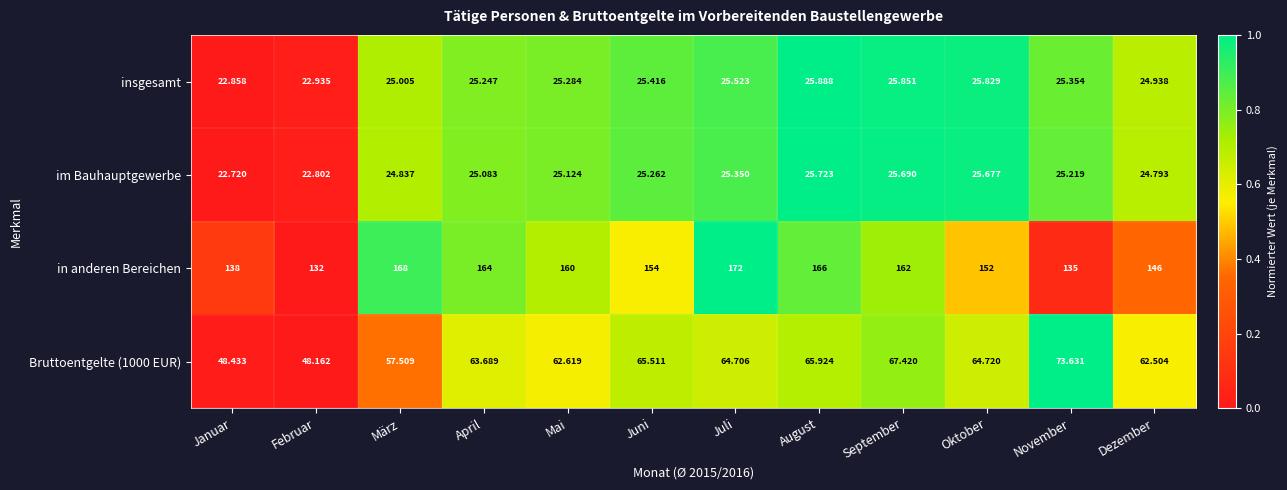

List the labels in order of im Bauhauptgewerbe value, largest first.

August, September, Oktober, Juli, Juni, November, Mai, April, März, Dezember, Februar, Januar